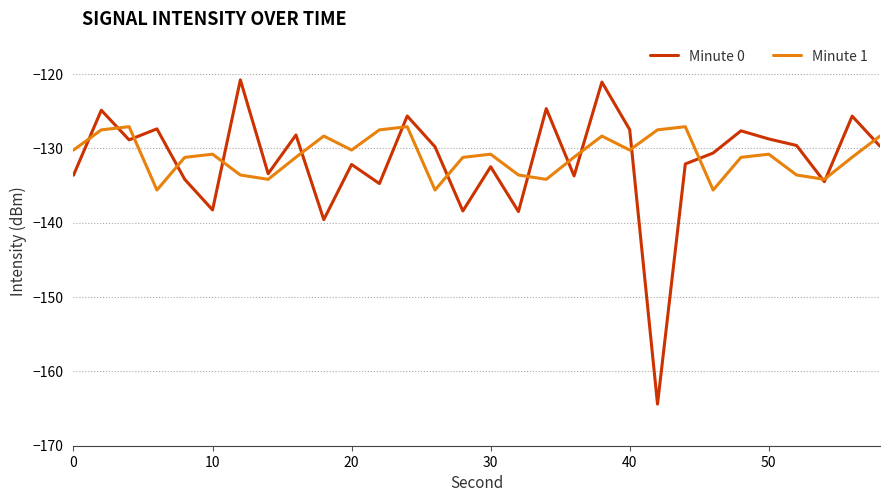

What is the difference between the maximum and second lowest values in the Minute 0 series?

18.8